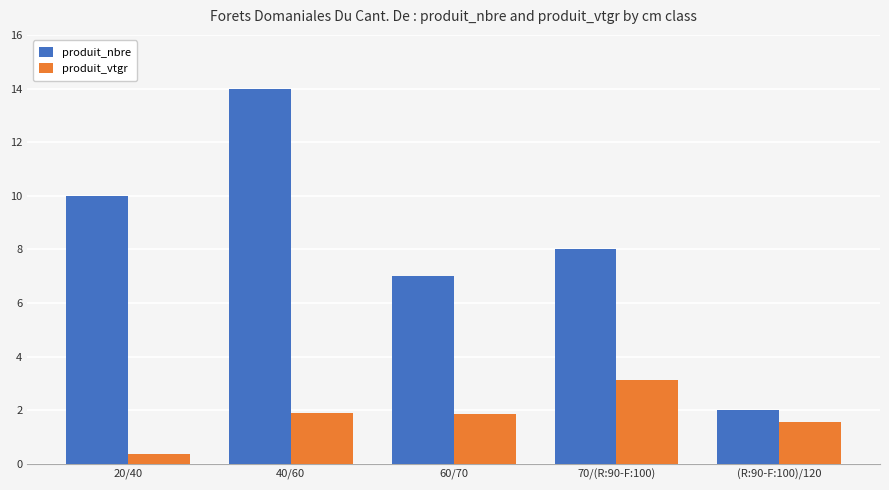

How many distinct data groups are displayed?

2